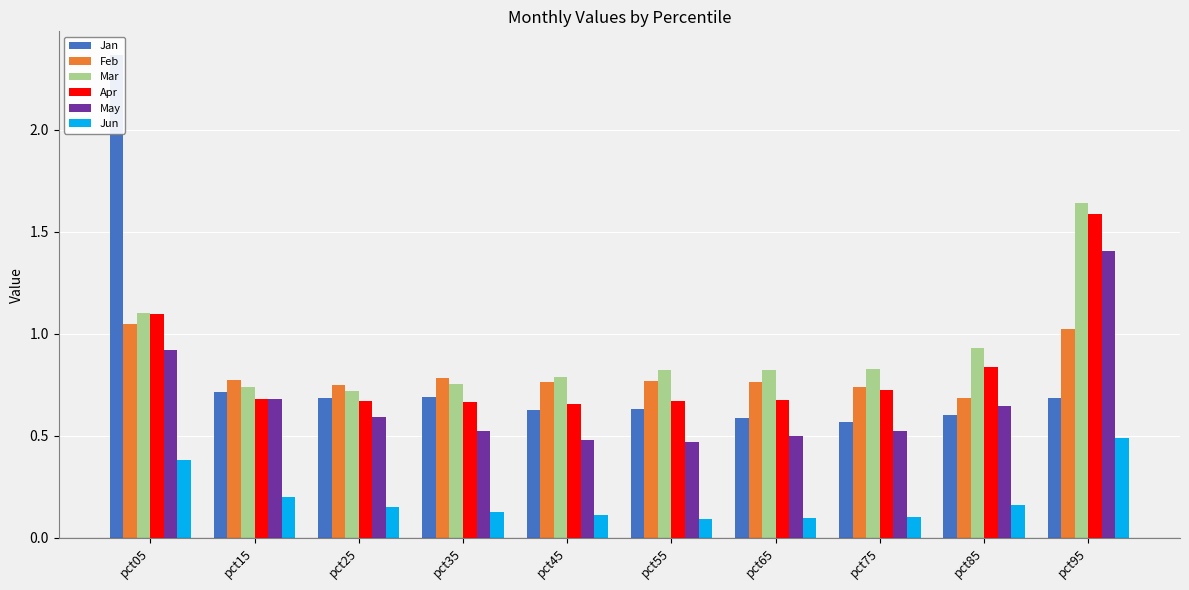

The value of Jan at pct55 is 0.9. True or false?

False